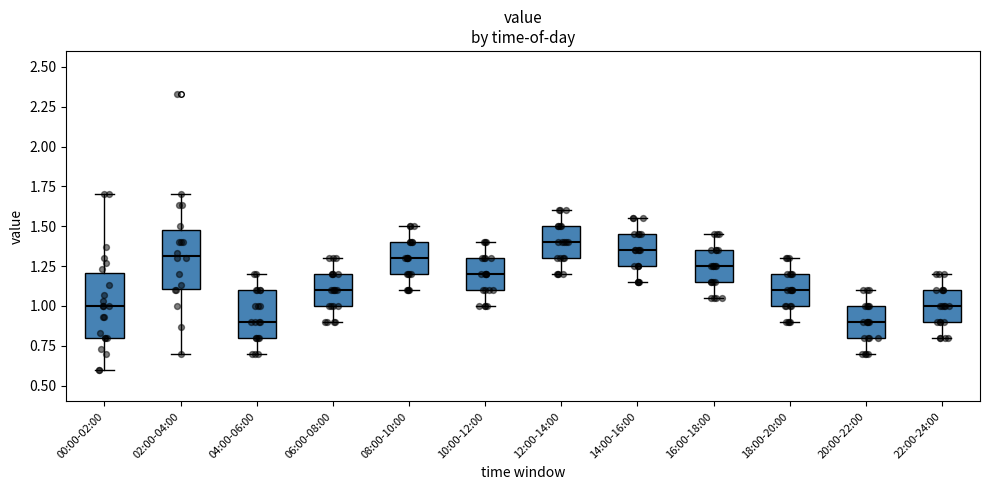

Where is the upper edge of the box for 22:00-24:00 on the y-axis? The values are not printed on the chart, so give them approximately, as read against the axis.

1.10